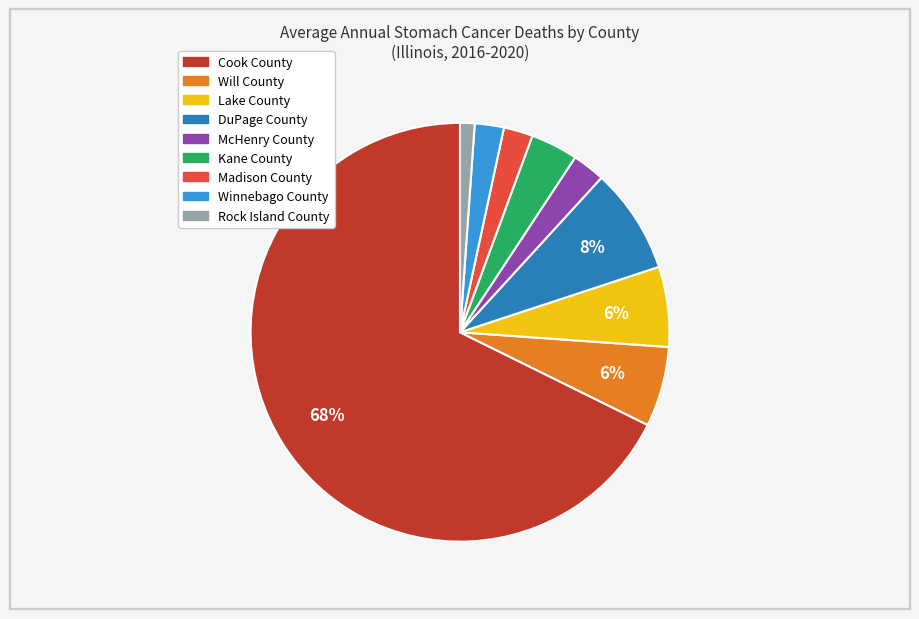

Is there a majority slice in this chart?

Yes